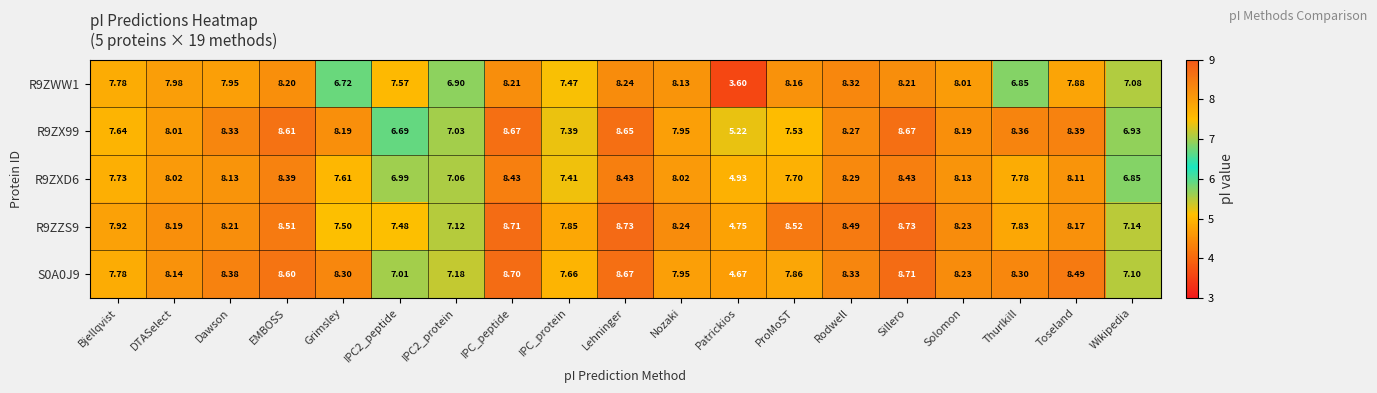

At which category is the sum across all series the highest?

Sillero